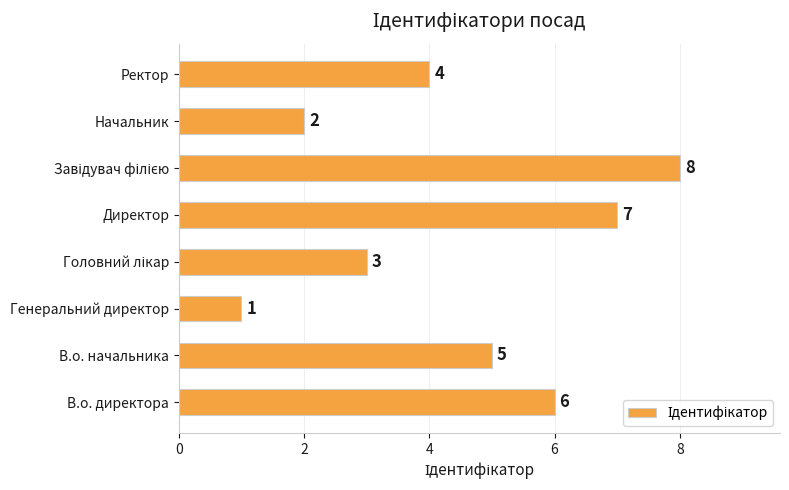

Approximately how many times larger is the value at Ректор compared to В.о. директора?

0.7